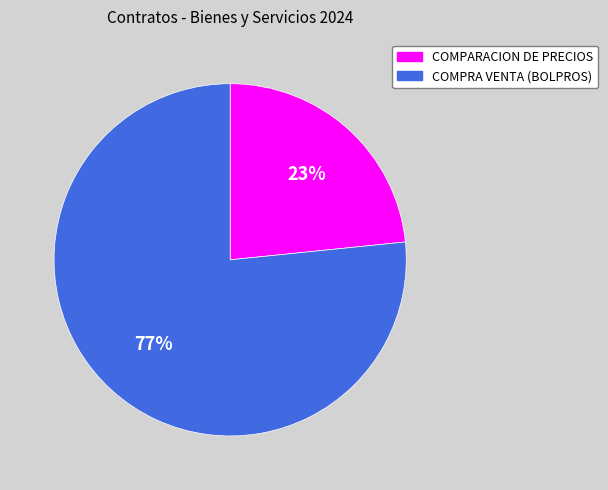

Between COMPRA VENTA (BOLPROS) and COMPARACION DE PRECIOS, which is larger?

COMPRA VENTA (BOLPROS)